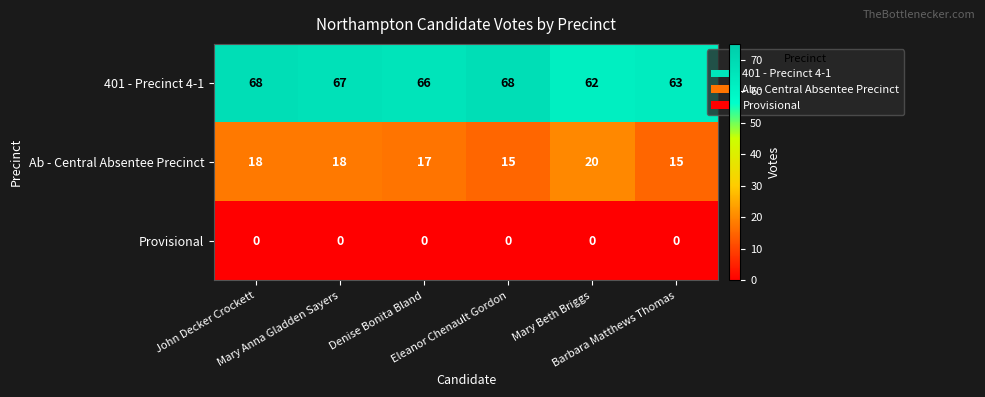

What is the spread (max minus min) of values at Mary Beth Briggs?

62